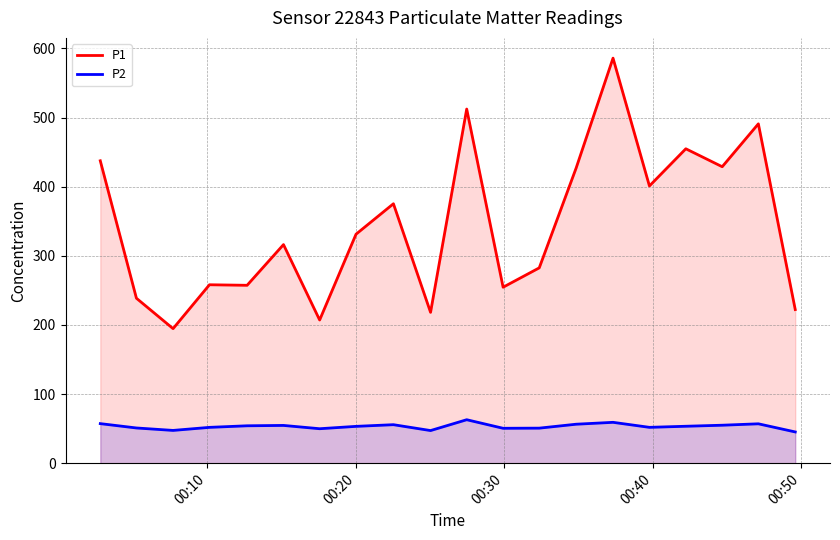

What is the difference between the maximum and second lowest values in the P1 series?

378.9